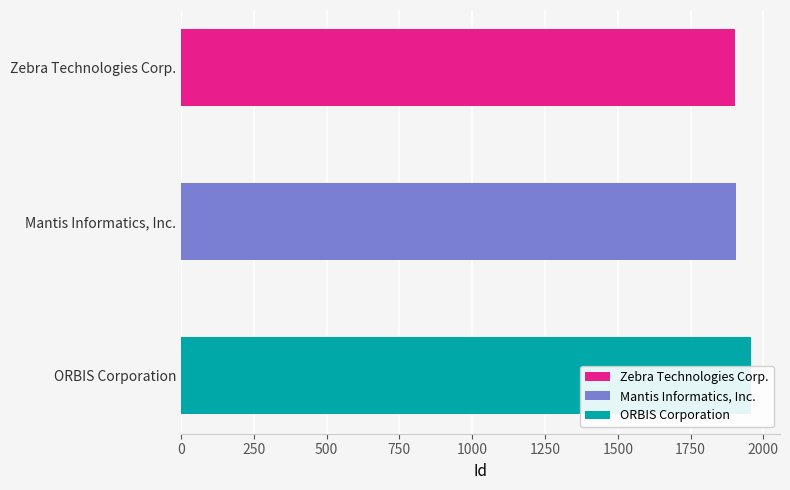

At which label is the value closest to 1931?

Mantis Informatics, Inc.